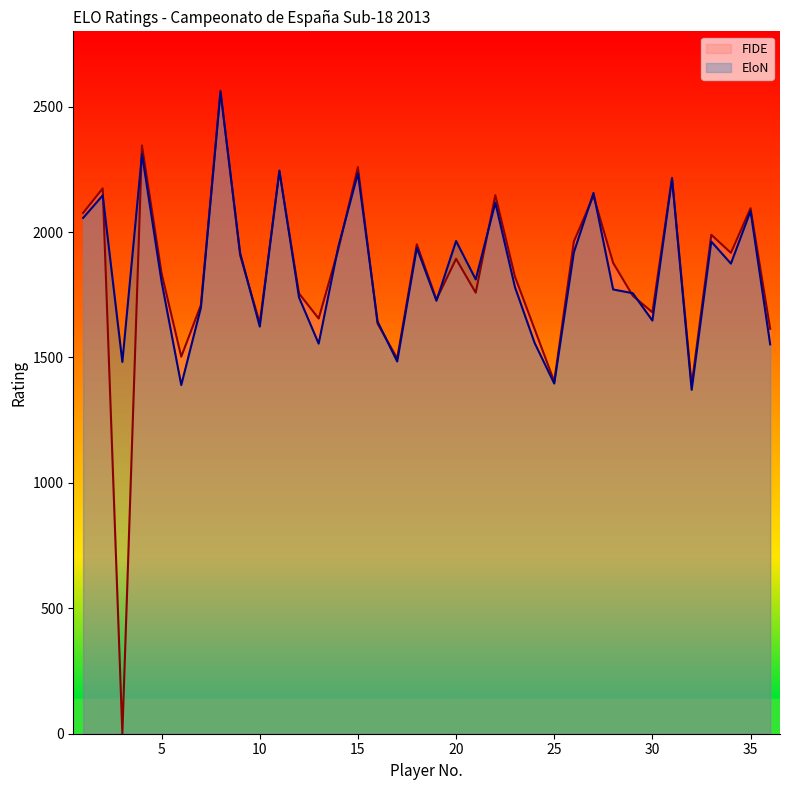

Is it true that FIDE equals 1893 at 20?

True